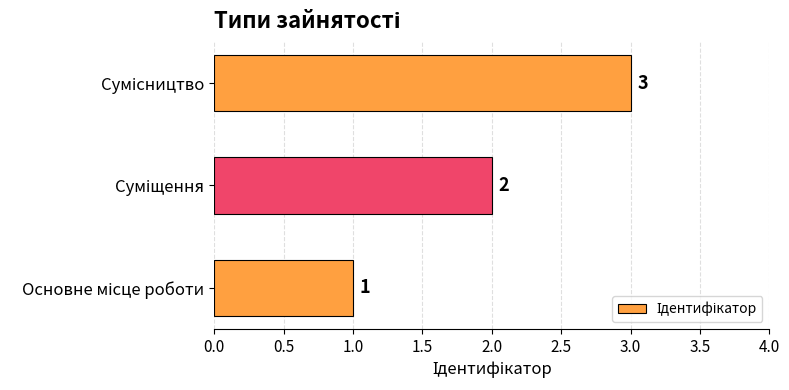

Are the bars grouped side by side (vs. stacked)?

No